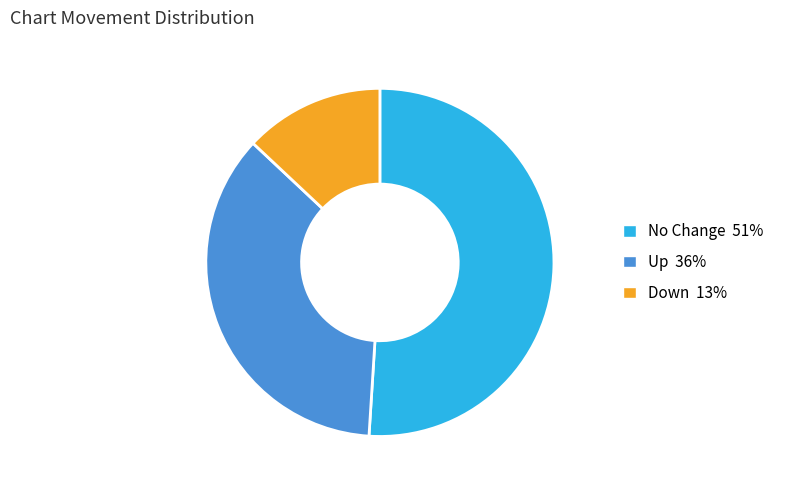

Does any single category account for the majority?

Yes